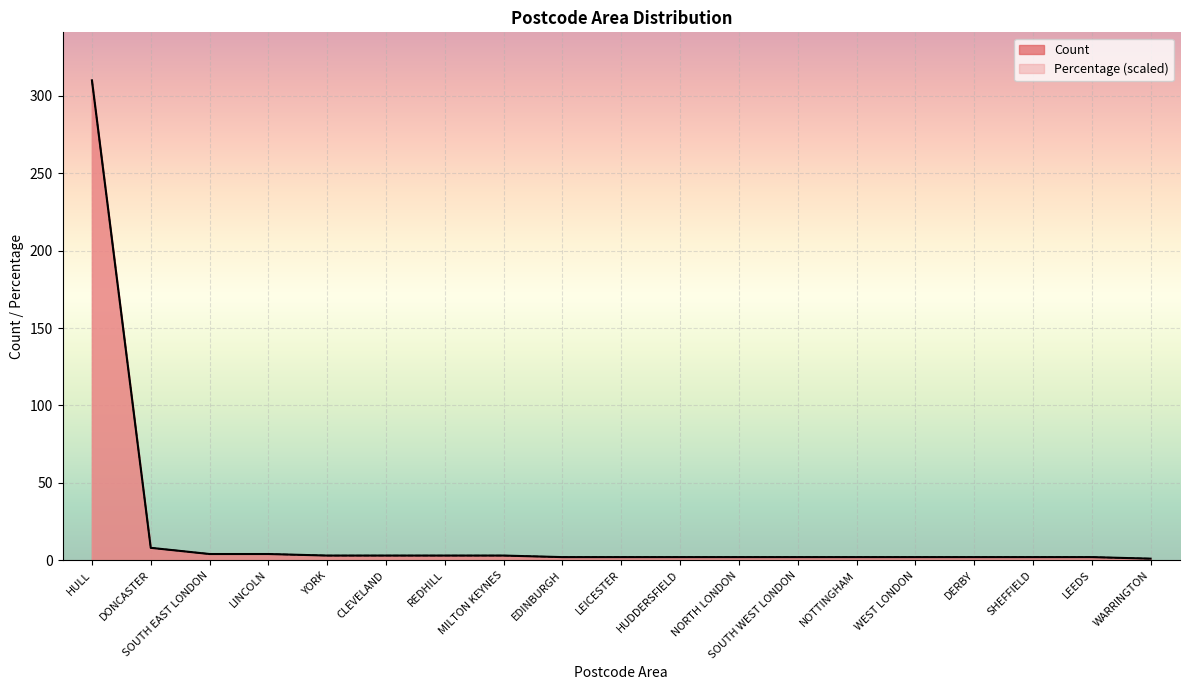

Reading left to right, transcribe all the data shown in this chart.

Count: HULL=310	DONCASTER=8	SOUTH EAST LONDON=4	LINCOLN=4	YORK=3	CLEVELAND=3	REDHILL=3	MILTON KEYNES=3	EDINBURGH=2	LEICESTER=2	HUDDERSFIELD=2	NORTH LONDON=2	SOUTH WEST LONDON=2	NOTTINGHAM=2	WEST LONDON=2	DERBY=2	SHEFFIELD=2	LEEDS=2	WARRINGTON=1
Percentage: HULL=310	DONCASTER=8	SOUTH EAST LONDON=4	LINCOLN=4	YORK=3	CLEVELAND=3	REDHILL=3	MILTON KEYNES=3	EDINBURGH=2	LEICESTER=2	HUDDERSFIELD=2	NORTH LONDON=2	SOUTH WEST LONDON=2	NOTTINGHAM=2	WEST LONDON=2	DERBY=2	SHEFFIELD=2	LEEDS=2	WARRINGTON=1